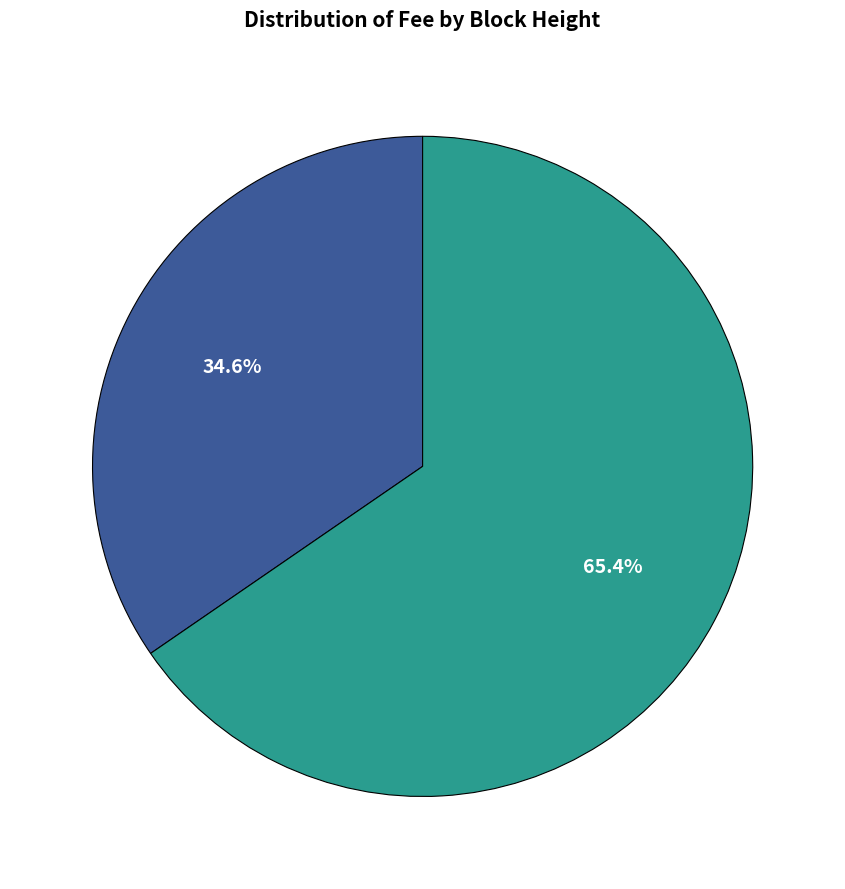

Does any single category account for the majority?

Yes